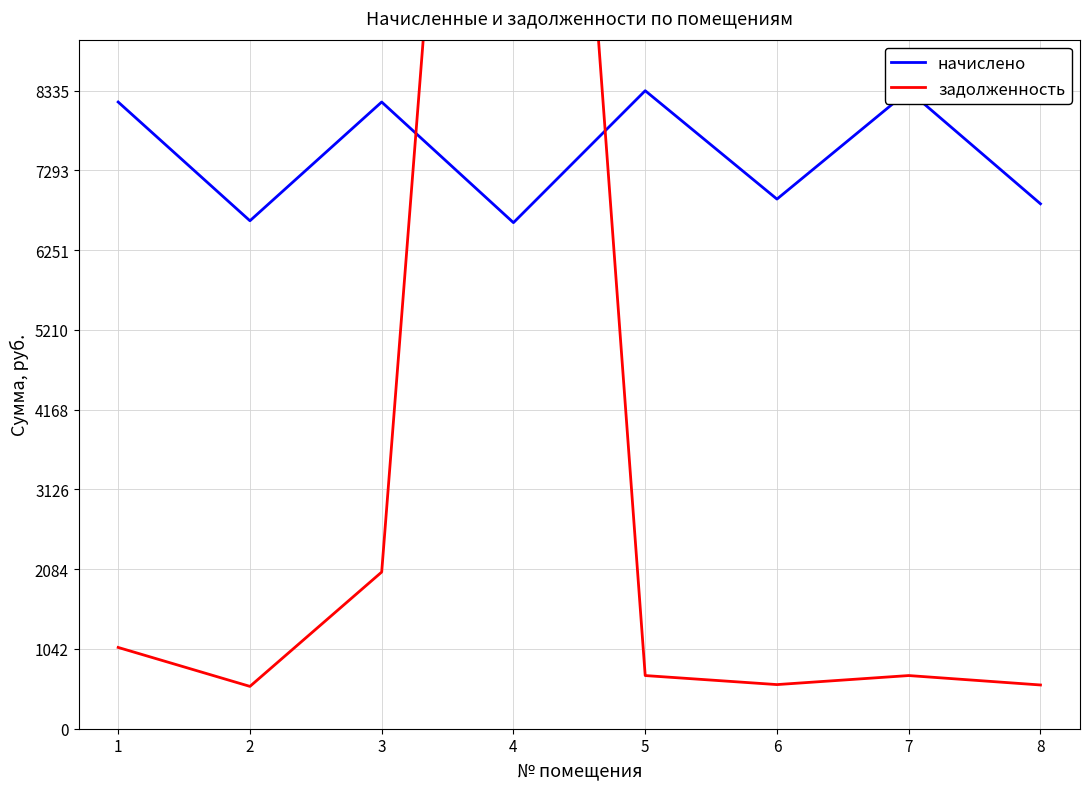

True or false: задолженность has more than 0 interior local peaks.

True